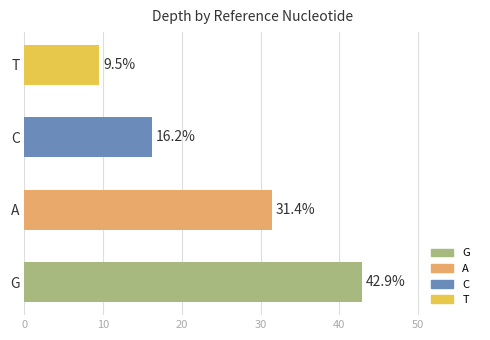

What is the difference between the second highest and minimum values?

21.9